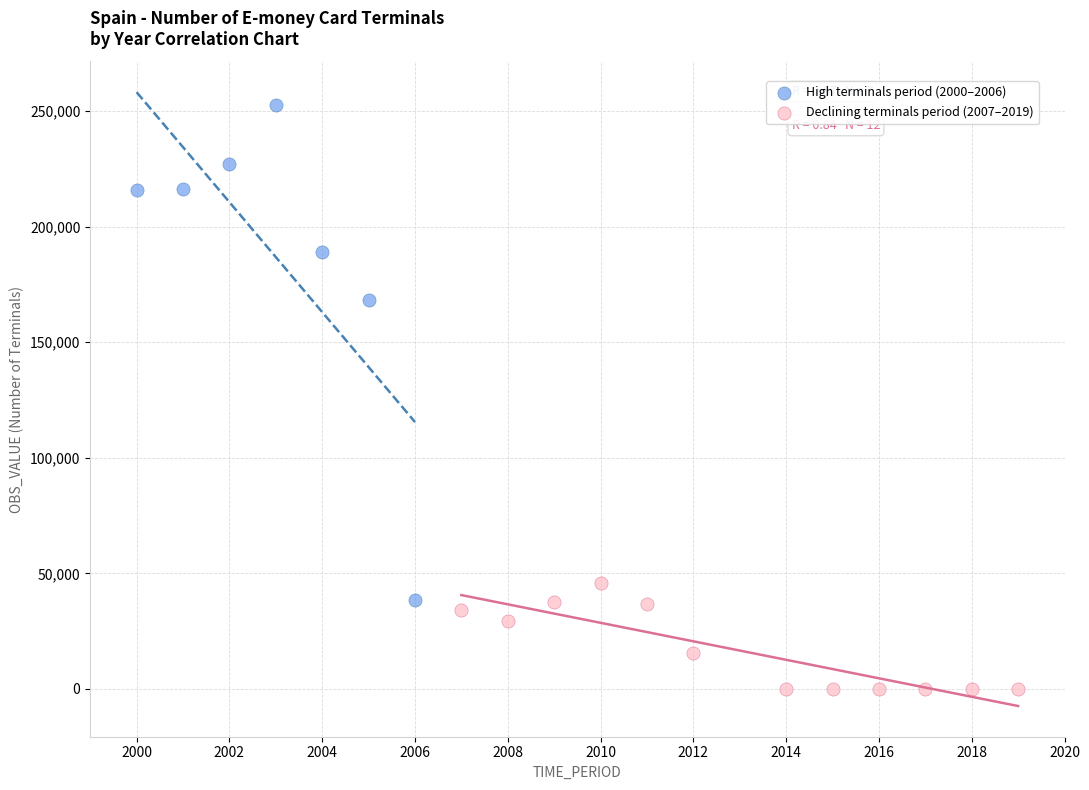

Which series contains the lowest Y value?

Declining terminals period (2007–2019)